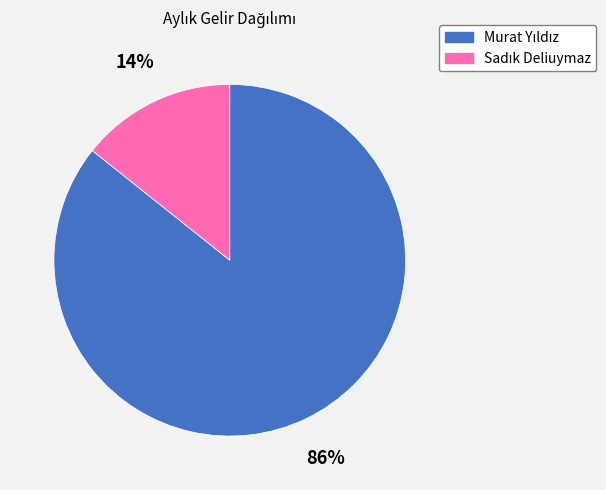

Is there any slice that represents more than half of the pie?

Yes